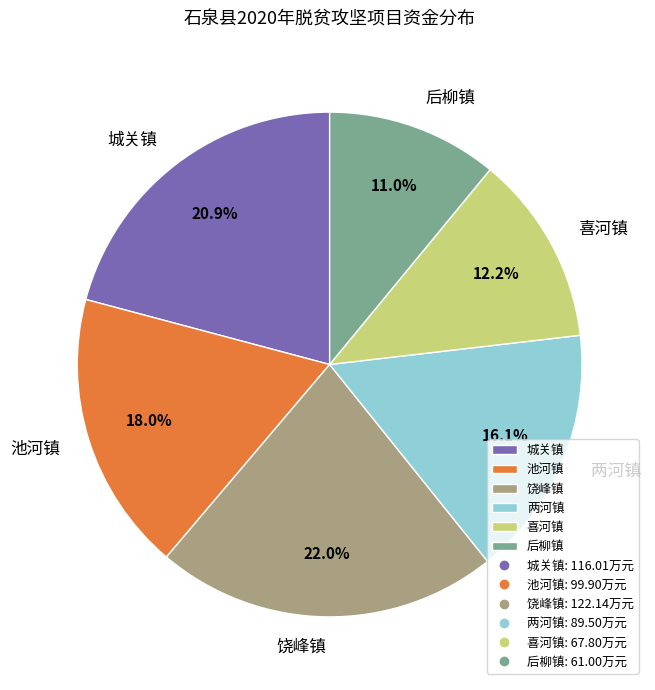

To the nearest percent, what portion does 饶峰镇 represent?

22%